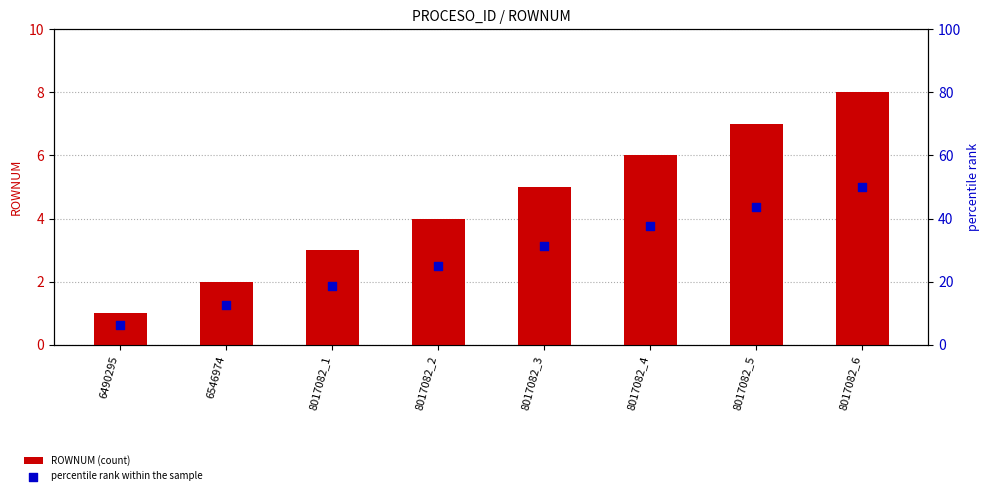

What are all the series names shown in the legend?

ROWNUM (count), percentile rank within the sample